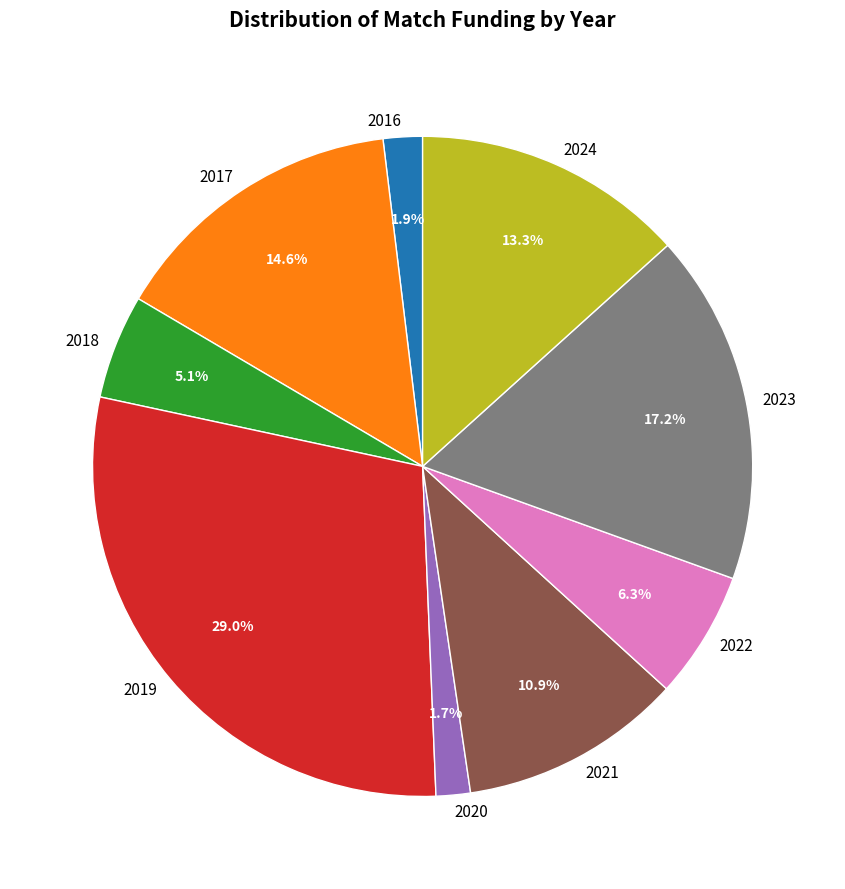

Which has a higher value, 2024 or 2021?

2024